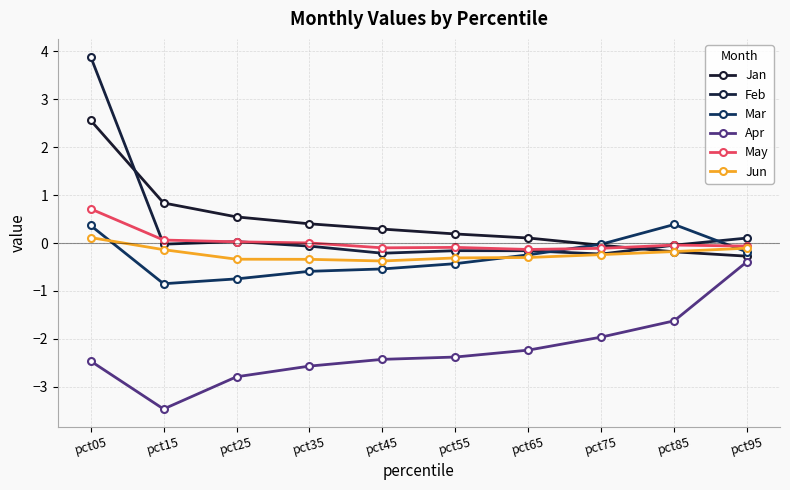

How many distinct data groups are displayed?

6